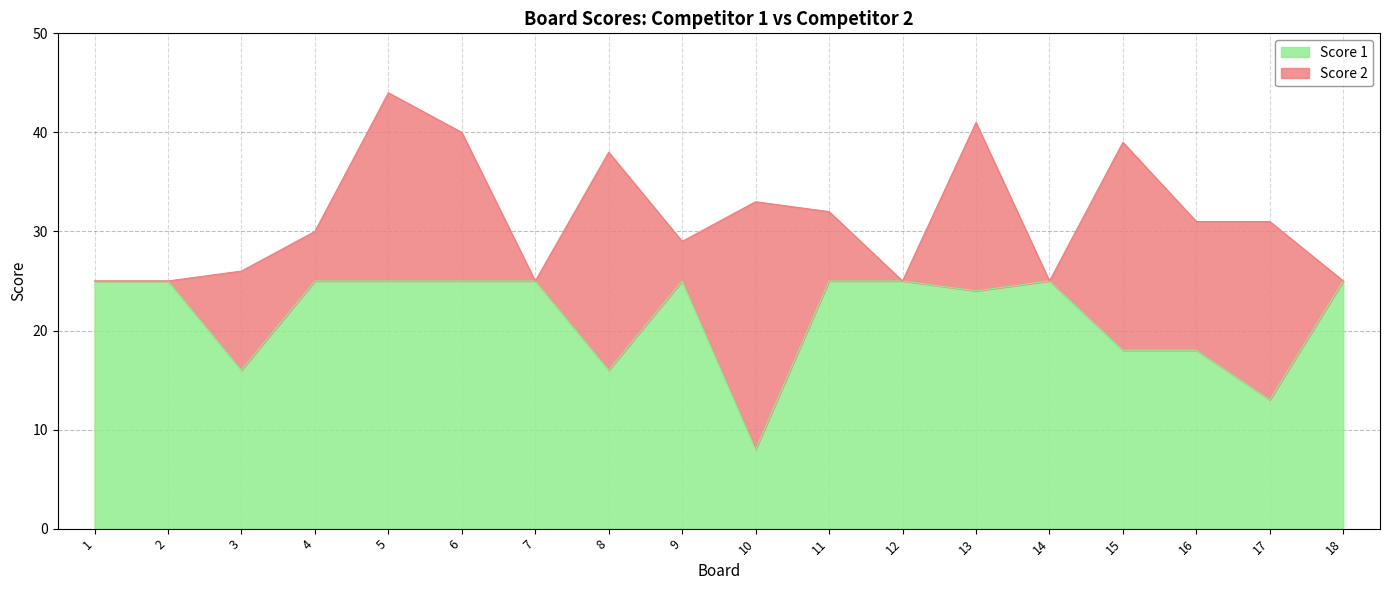

Is it true that the value at 3 is 21?

False